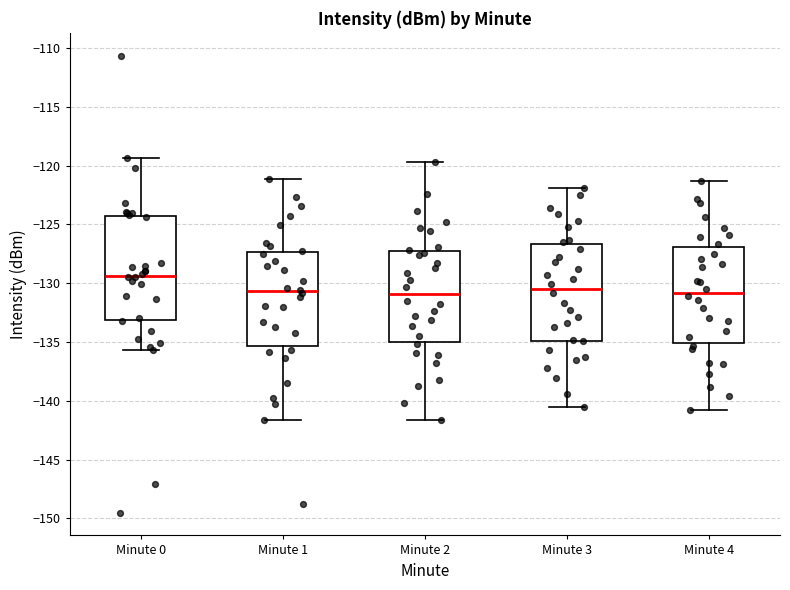

Where does the lower whisker of the box for Minute 2 end on the y-axis? The values are not printed on the chart, so give them approximately, as read against the axis.

-141.5